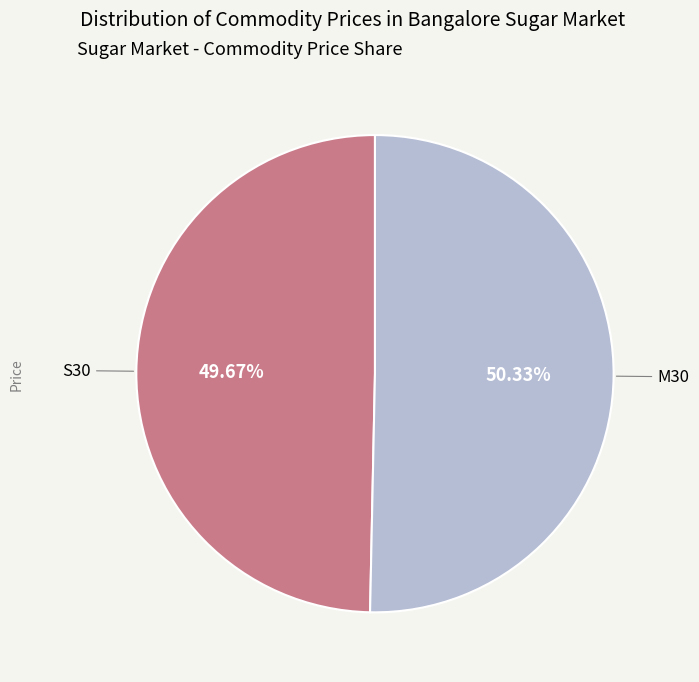

True or false: M30 accounts for 57% of the total.

False